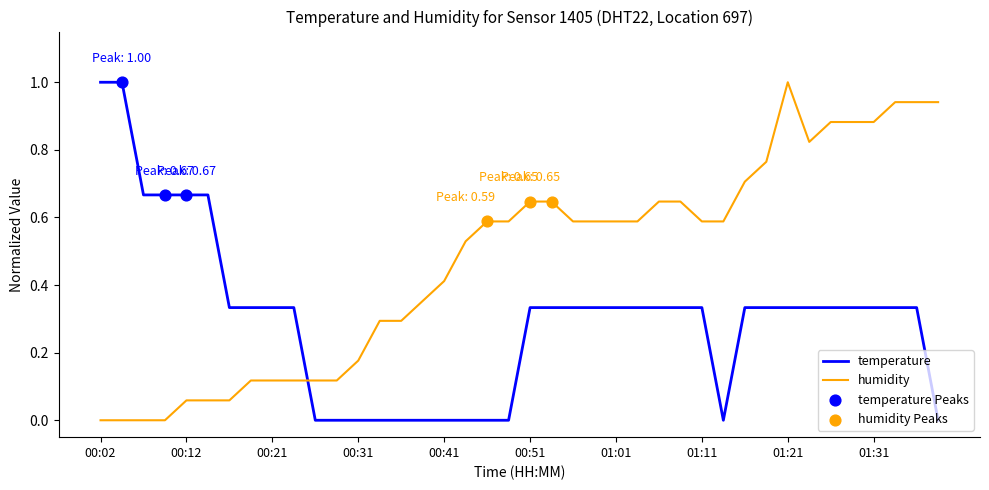

Which series ends up on top after the final intersection of humidity and temperature?

humidity